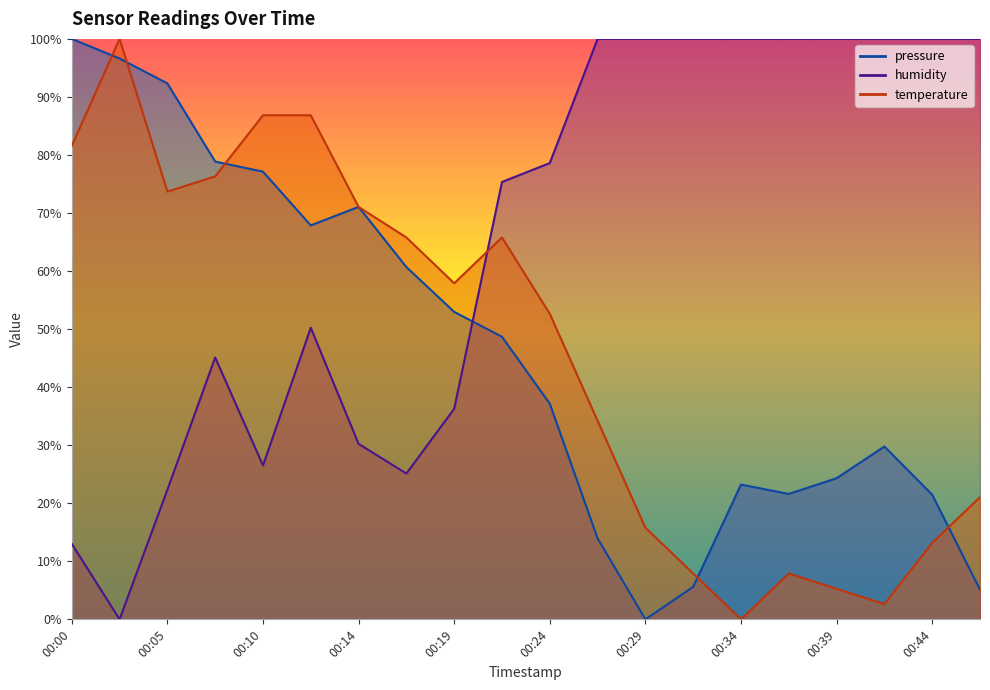

Reading left to right, what are all the values shown in this chart?

pressure: 100.0	96.6	92.3	78.9	77.1	67.9	71.1	60.7	53.0	48.7	37.2	14.0	0.0	5.6	23.2	21.6	24.3	29.8	21.5	5.1
temperature: 81.6	100.0	73.7	76.3	86.8	86.8	71.1	65.8	57.9	65.8	52.6	34.2	15.8	7.9	0.0	7.9	5.3	2.6	13.2	21.1
humidity: 13.0	0.0	22.3	45.1	26.5	50.2	30.2	25.1	36.3	75.3	78.6	100.0	100.0	100.0	100.0	100.0	100.0	100.0	100.0	100.0